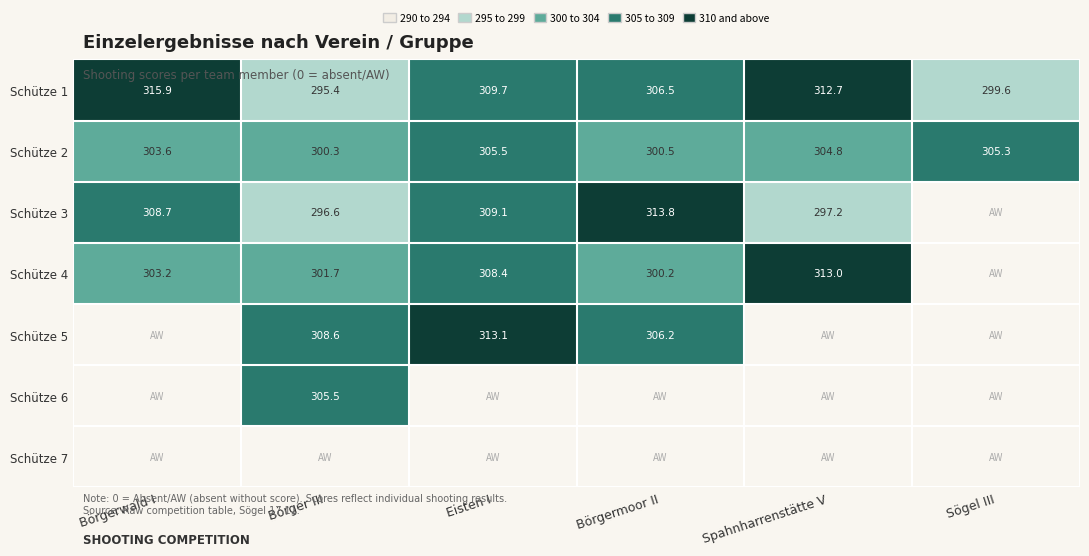

What is the average value of the Schütze 2 series?

303.3